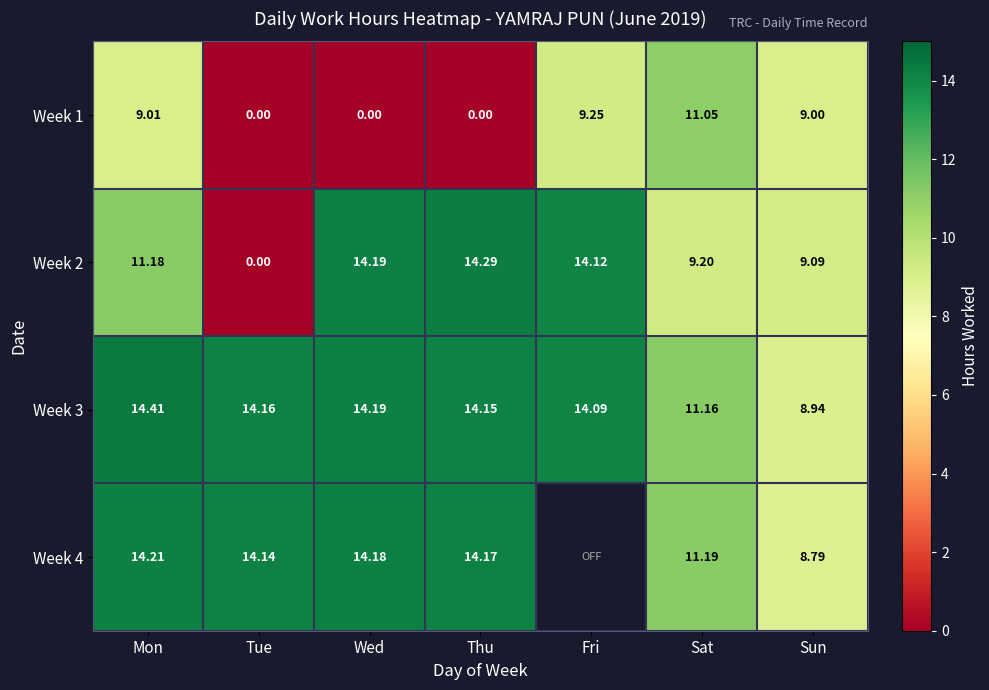

What is the sum of the Week 2 values at Sun and Sat?

18.3